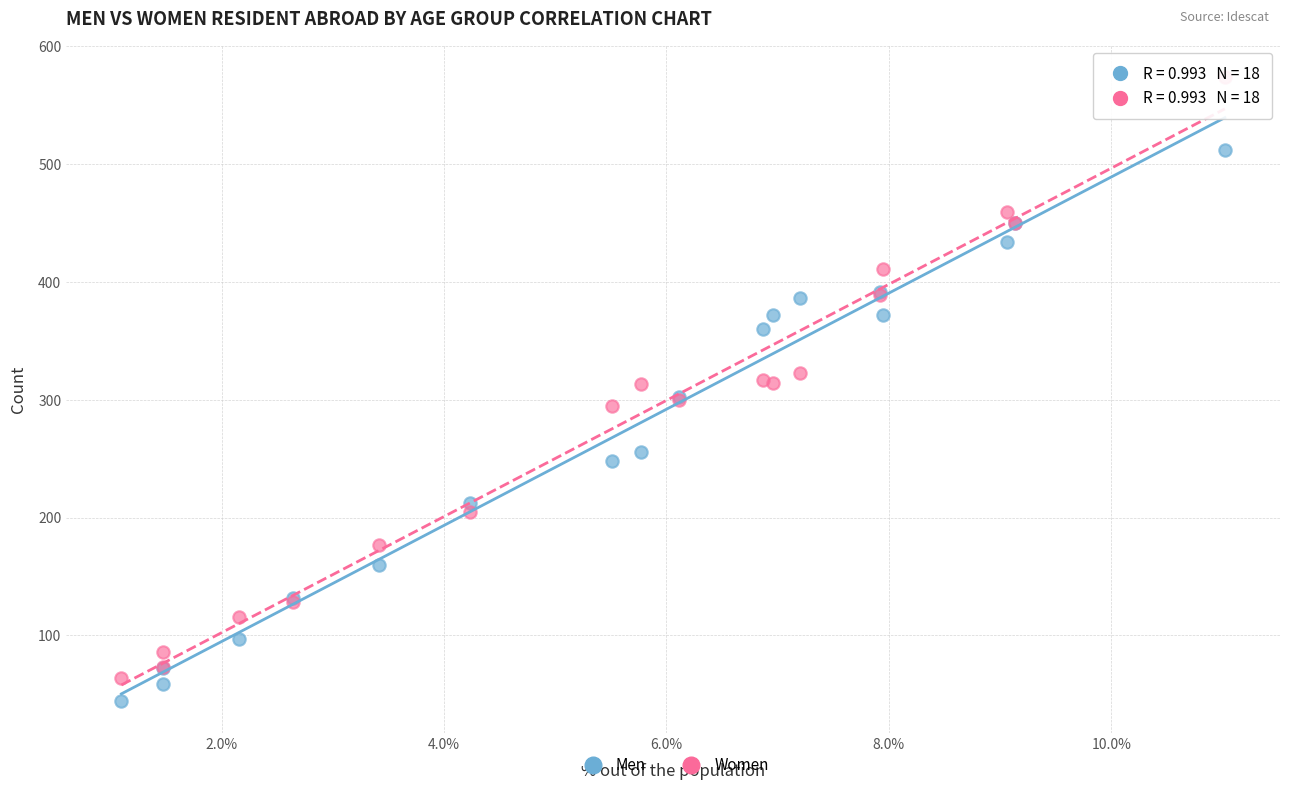

Which series has the largest Y range (max minus min)?

Women